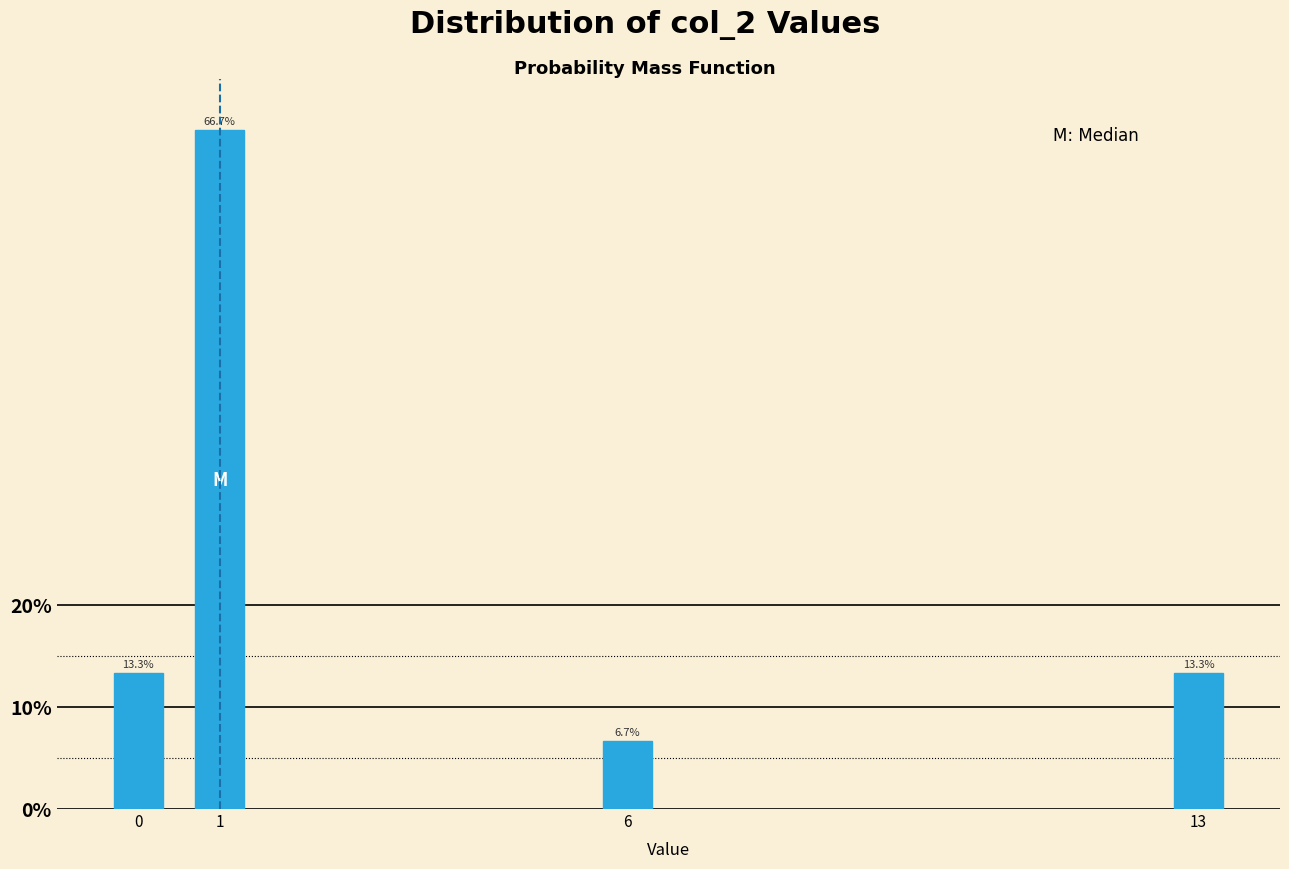

Reading left to right, extract all data points from this chart.

0=13.3	1=66.7	6=6.7	13=13.3